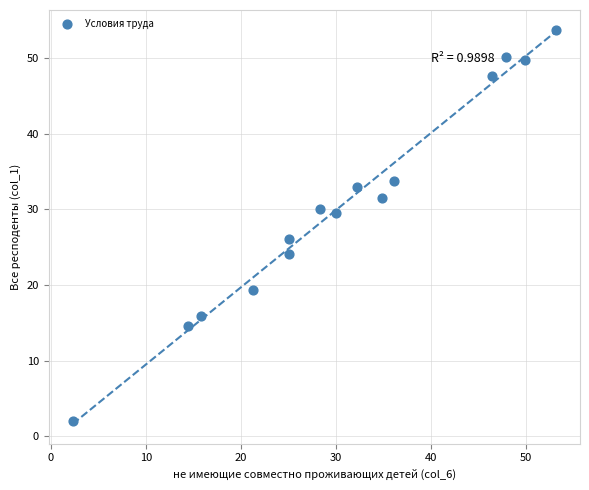

What Y value in the scatter plot is closest to 27?

26.1